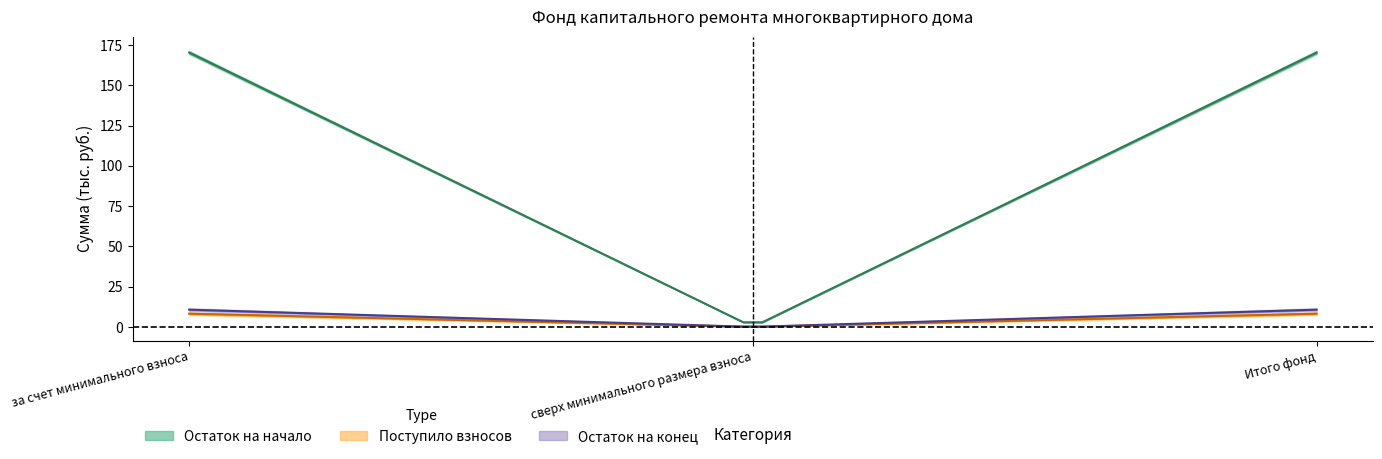

Is the value of Остаток на начало at Итого фонд greater than the value of Остаток на конец at сверх минимального размера взноса?

Yes